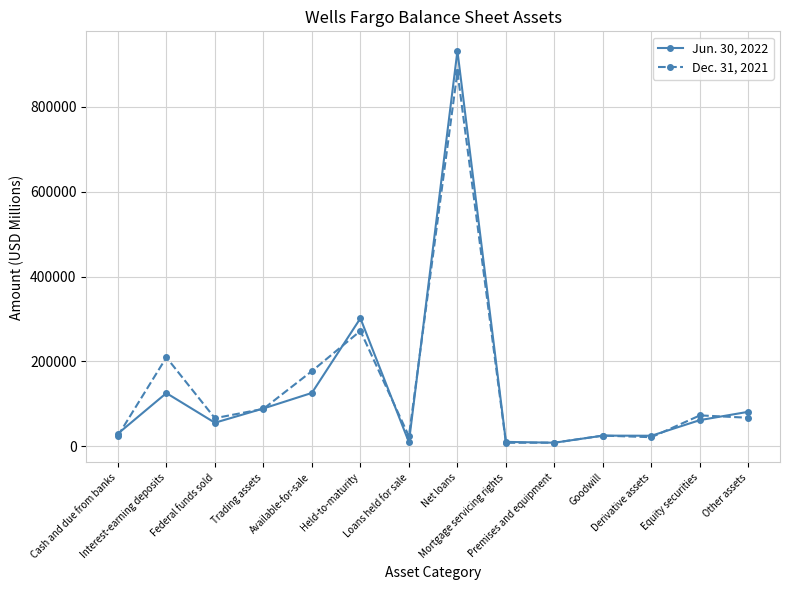

Where does the Jun. 30, 2022 series first go above 61774?

Interest-earning deposits